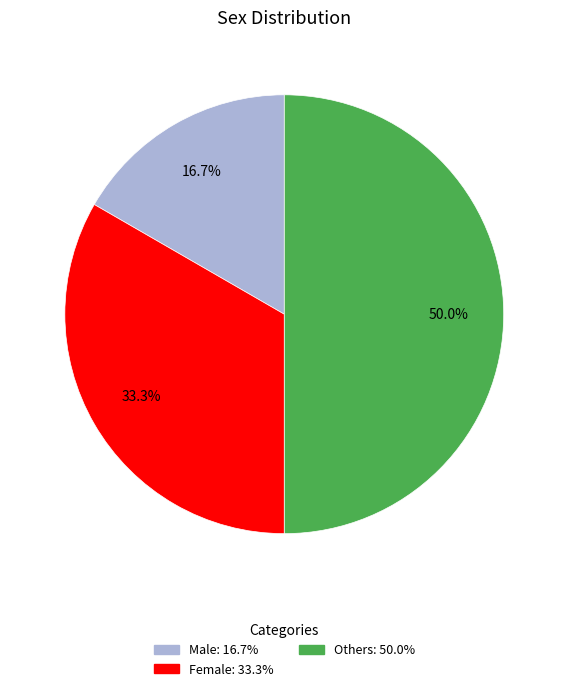

Is it true that Others is 62% of the pie?

False